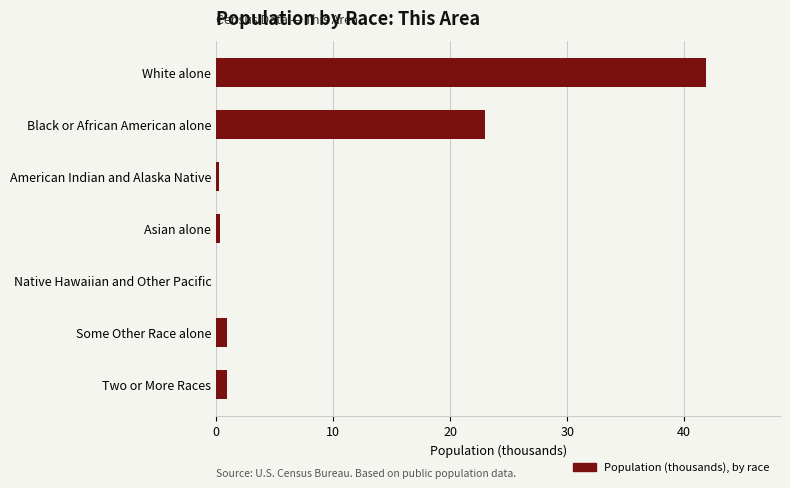

At which label is the value closest to 20?

Black or African American alone